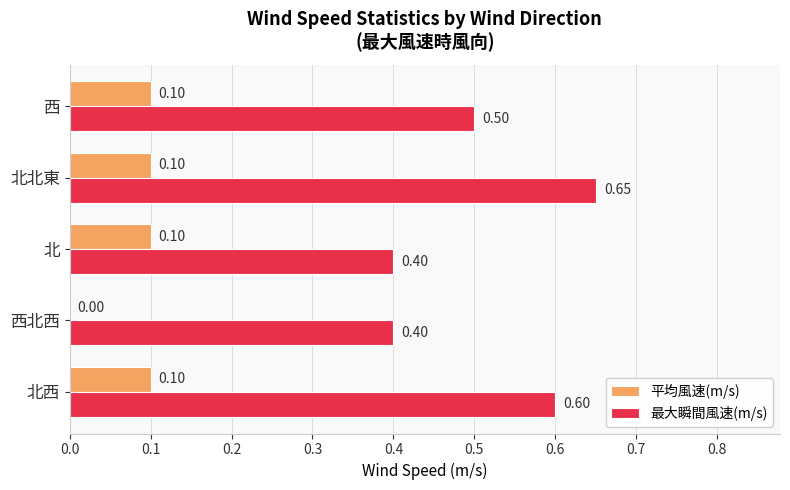

At which label is 平均風速(m/s) closest to 0?

西北西